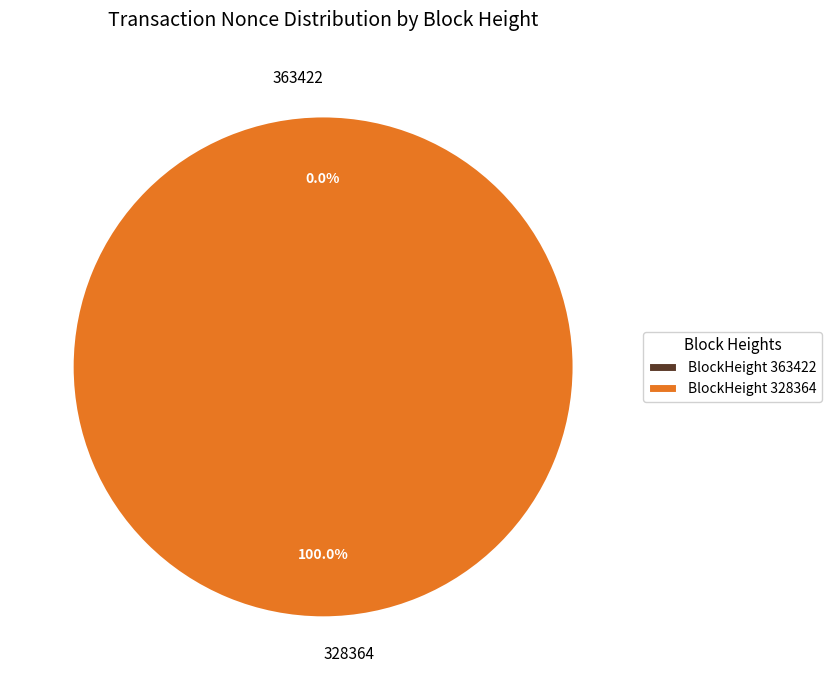

Which category has the smallest portion of the pie?

363422